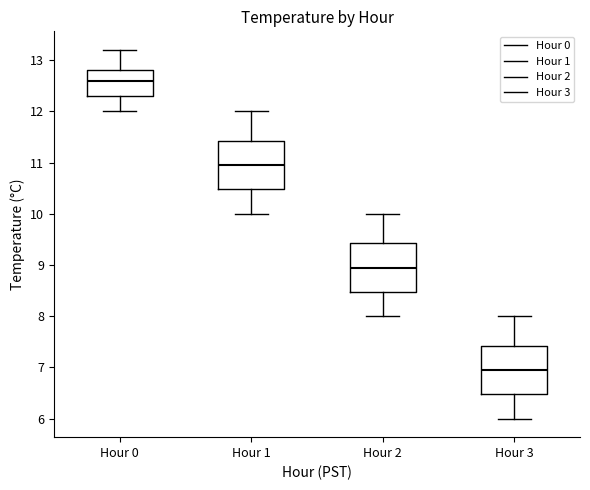

Where does the lower whisker of the box for Hour 2 end on the y-axis? The values are not printed on the chart, so give them approximately, as read against the axis.

8.0